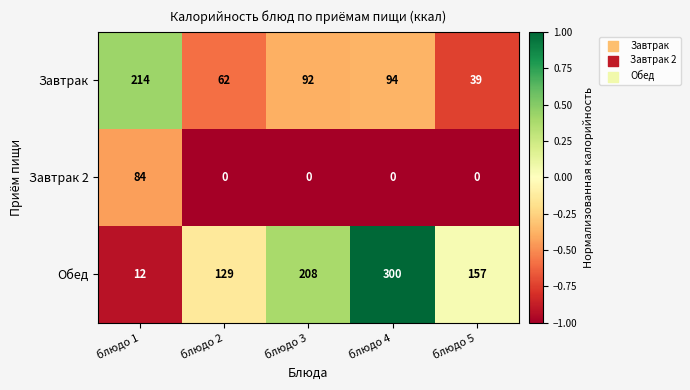

What is the difference between the highest and lowest values at блюдо 5?

157